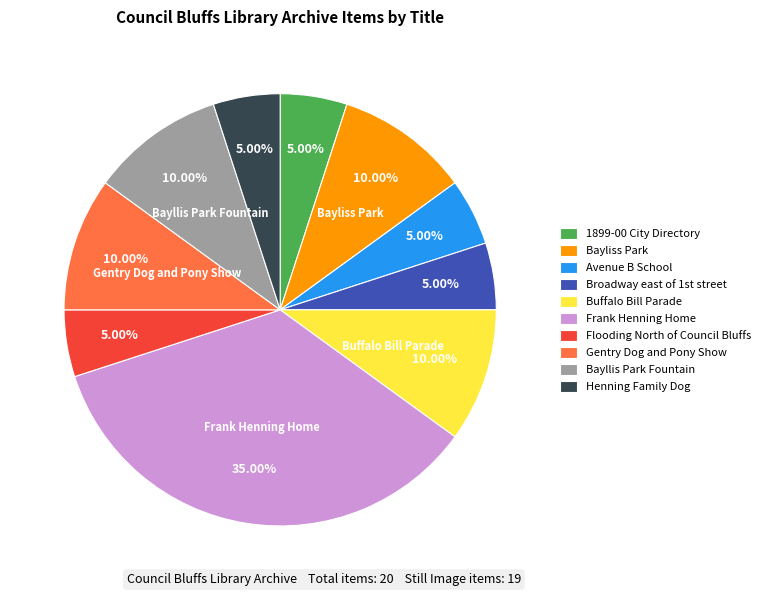

Which slice is the largest?

Frank Henning Home